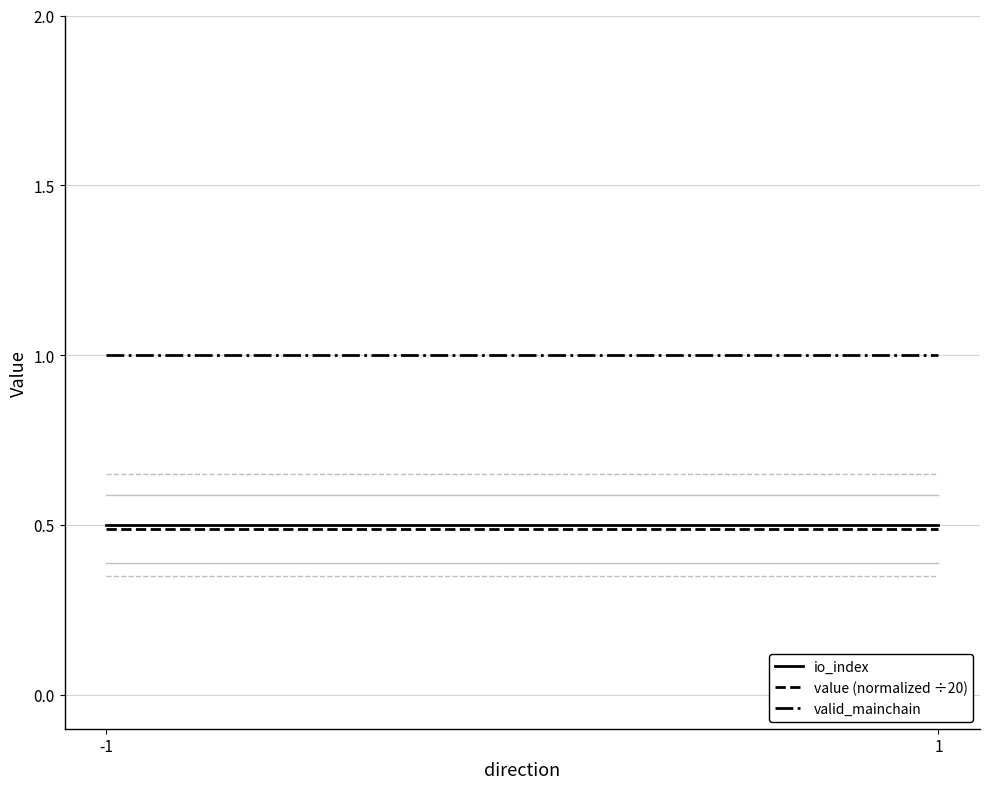

Which series has the largest total across all categories?

valid_mainchain